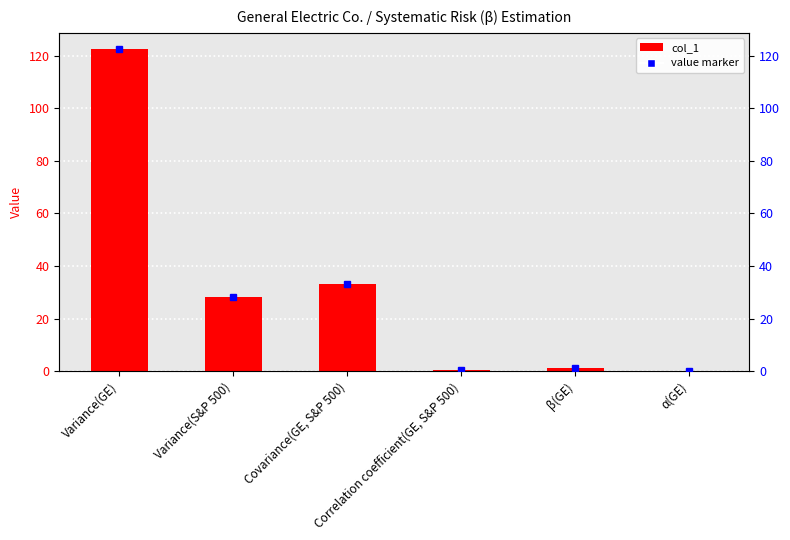

Are the bars grouped side by side (vs. stacked)?

No